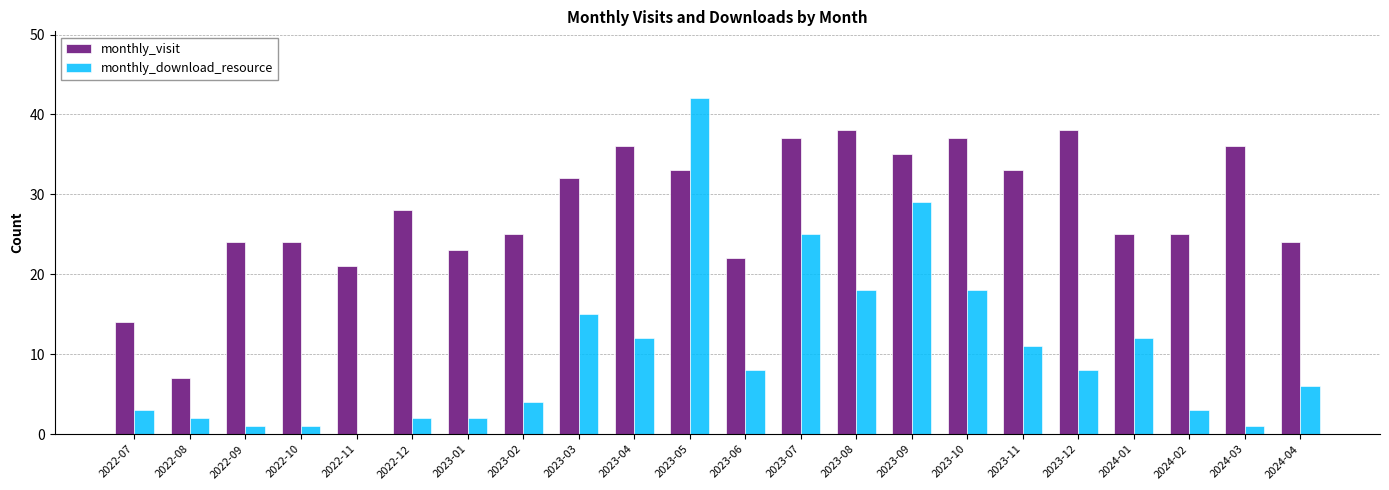

Reading left to right, list all the values displayed in this chart.

monthly_visit: 14	7	24	24	21	28	23	25	32	36	33	22	37	38	35	37	33	38	25	25	36	24
monthly_download_resource: 3	2	1	1	0	2	2	4	15	12	42	8	25	18	29	18	11	8	12	3	1	6